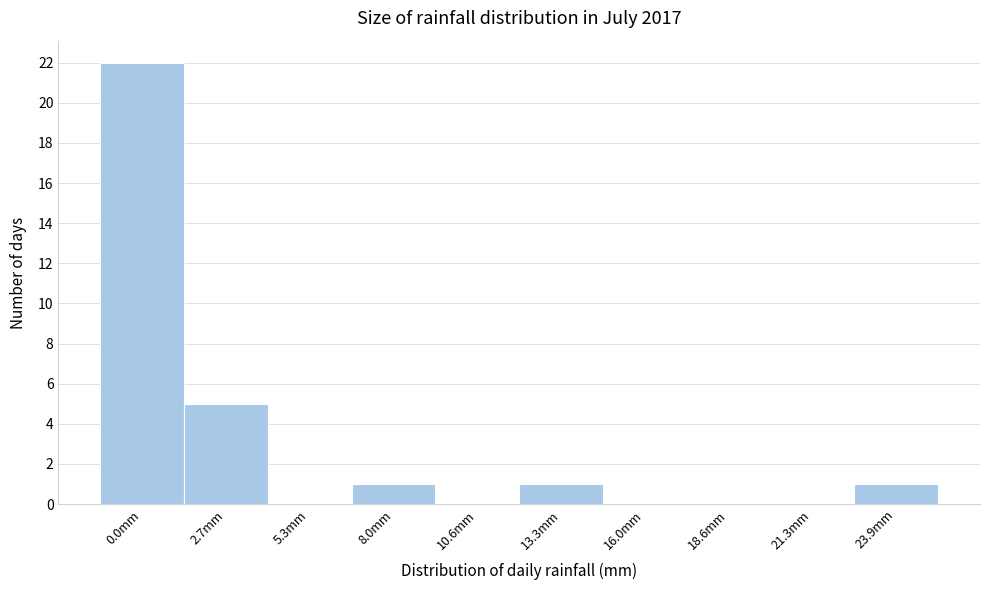

Reading left to right, list all the values displayed in this chart.

0.0mm=22	2.7mm=5	5.3mm=0	8.0mm=1	10.6mm=0	13.3mm=1	16.0mm=0	18.6mm=0	21.3mm=0	23.9mm=1